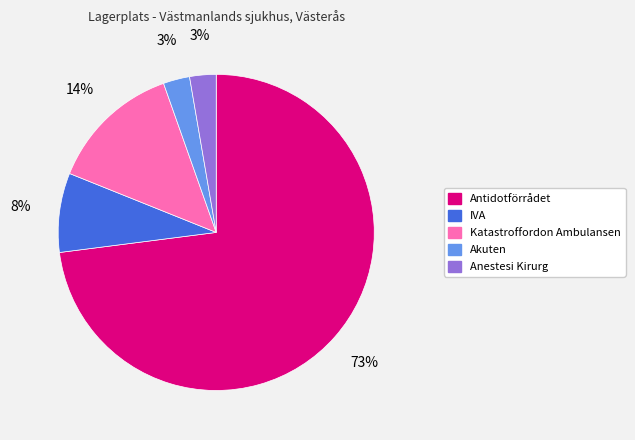

How many segments does this pie chart have?

5